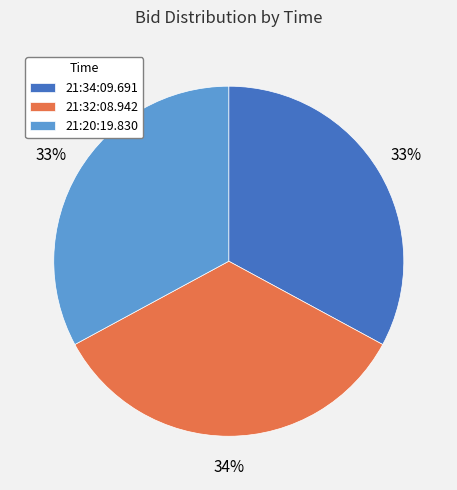

To the nearest percent, what portion does 21:20:19.830 represent?

33%